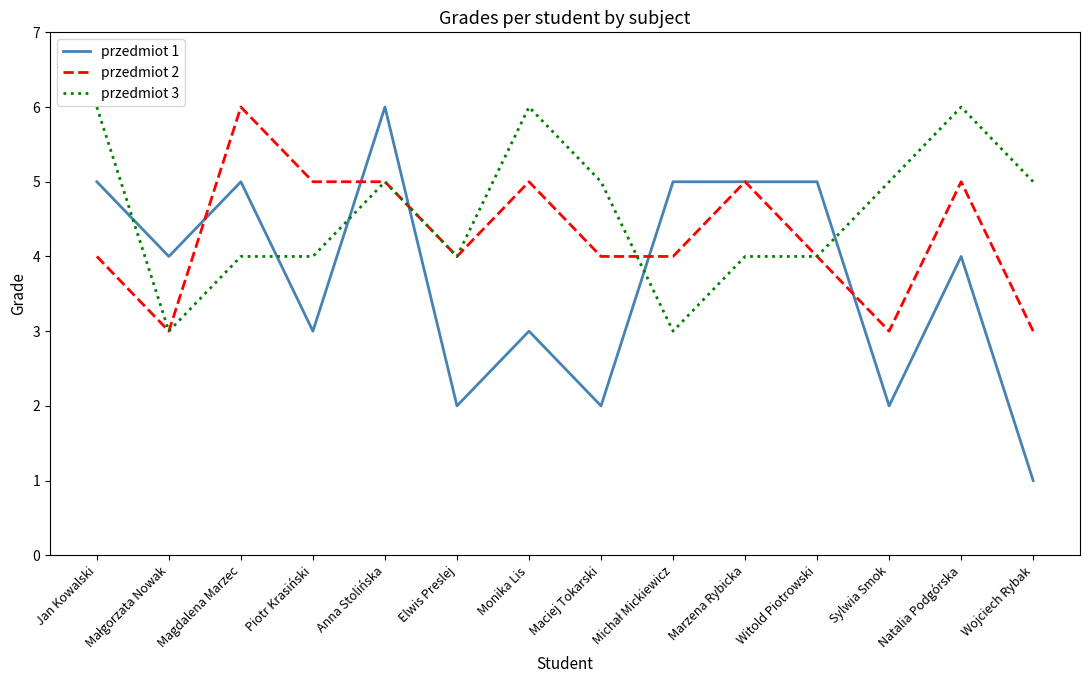

What is the difference between the highest and lowest values at Marzena Rybicka?

1